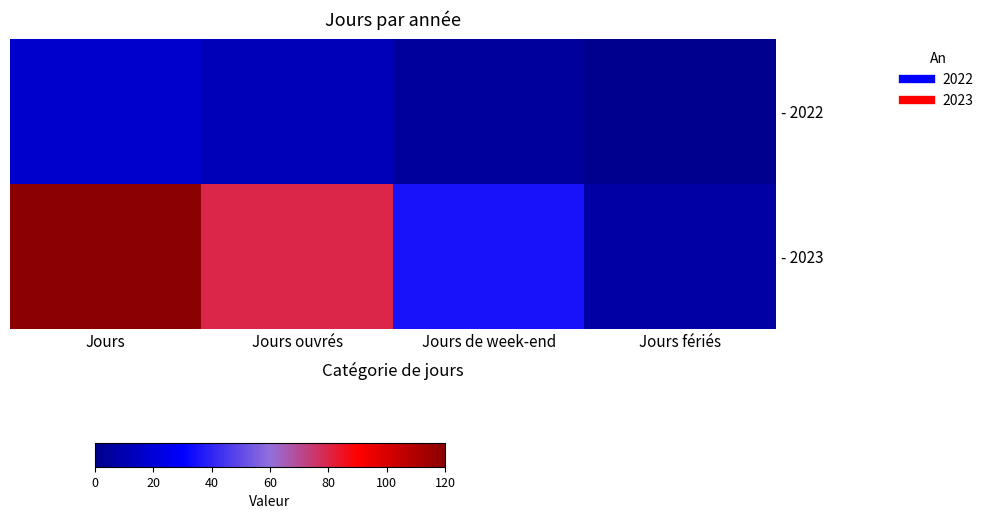

List the series in order of their peak value, highest first.

- 2023, - 2022